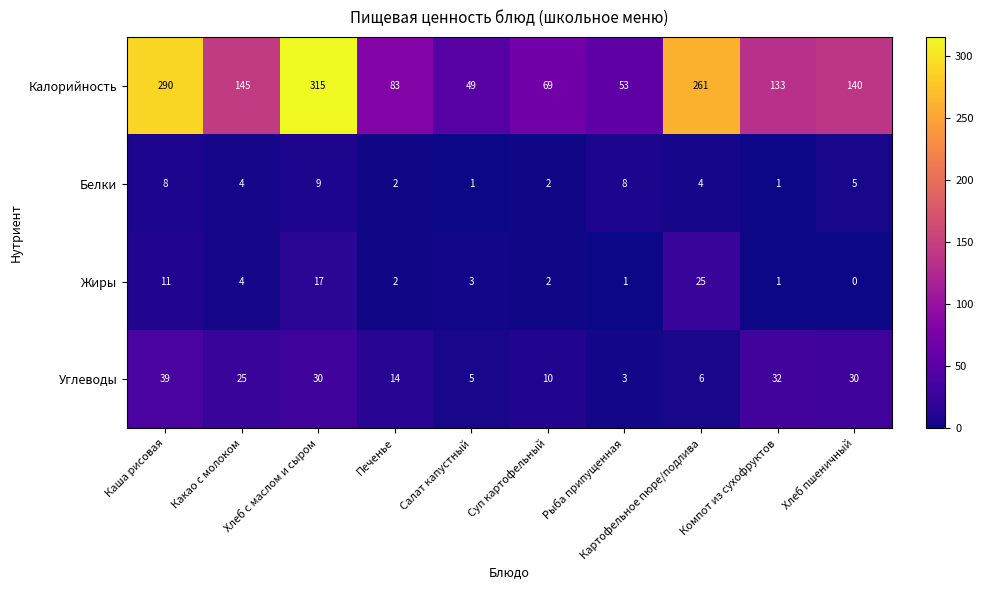

At which label does Углеводы first exceed 25?

Каша рисовая